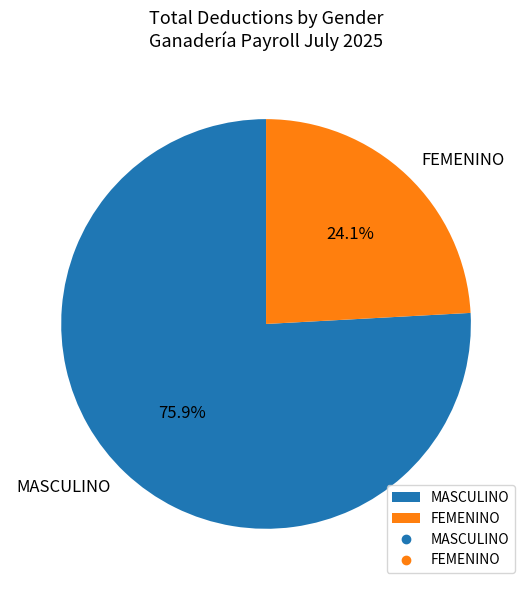

Approximately how many times larger is the value at FEMENINO compared to MASCULINO?

0.3